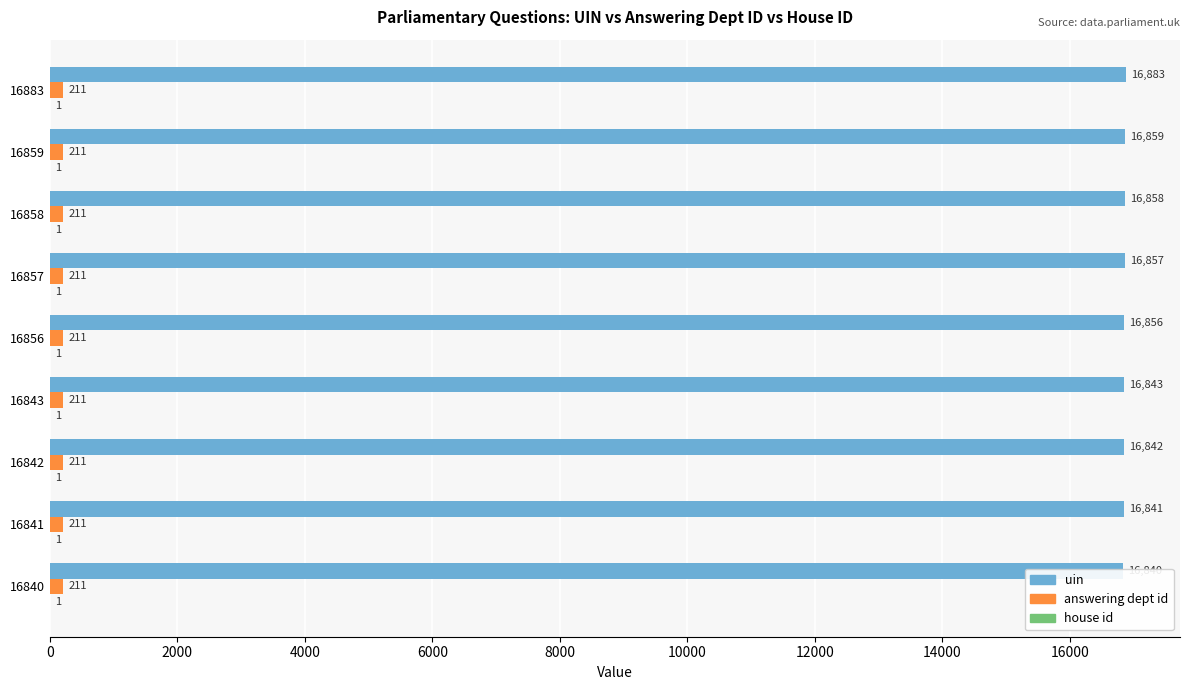

True or false: house id has a value of 0.4 at 0.

False